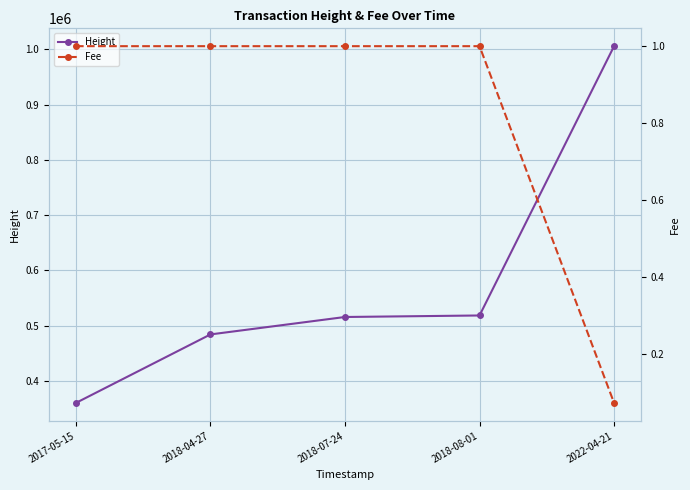

What is the label of the 2nd point from the right?

2018-08-01